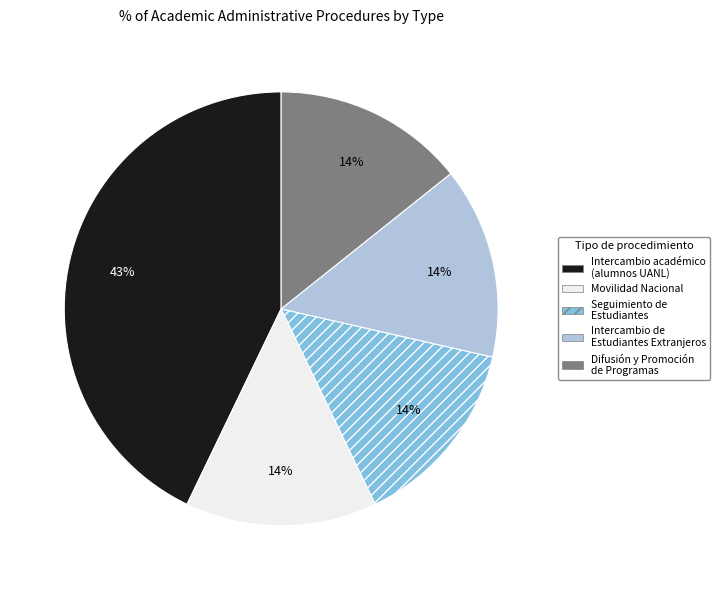

Count the number of slices in the pie.

5